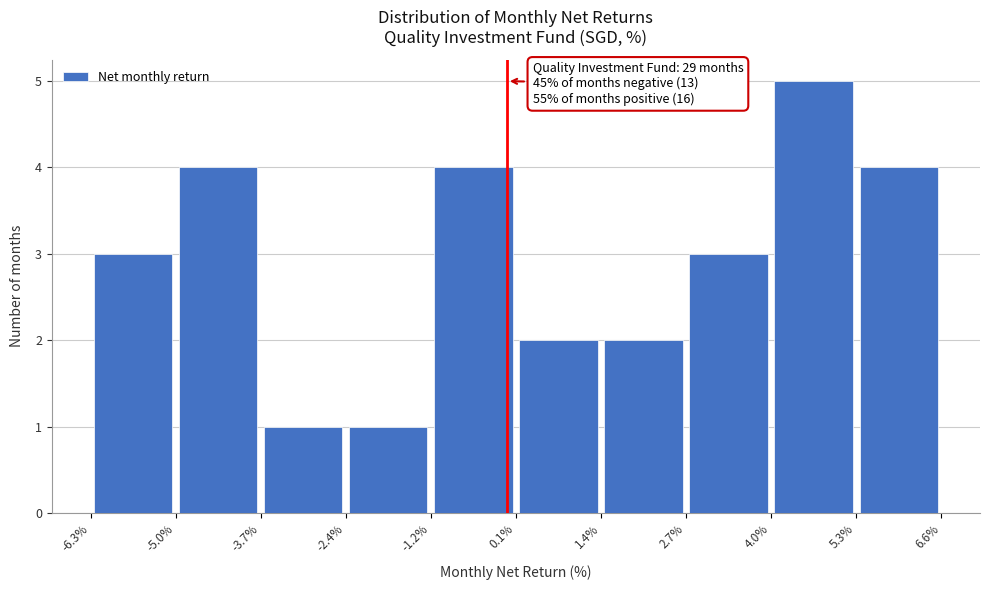

Which range on the x-axis has the tallest bar?

4.0% to 5.3%